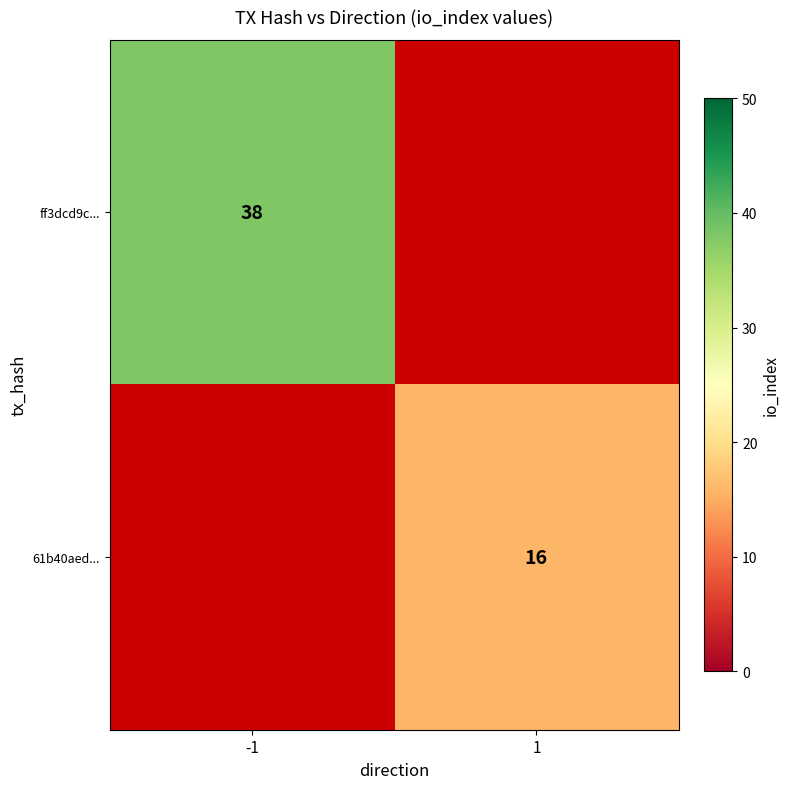

Between 1 and -1, which is larger?

-1